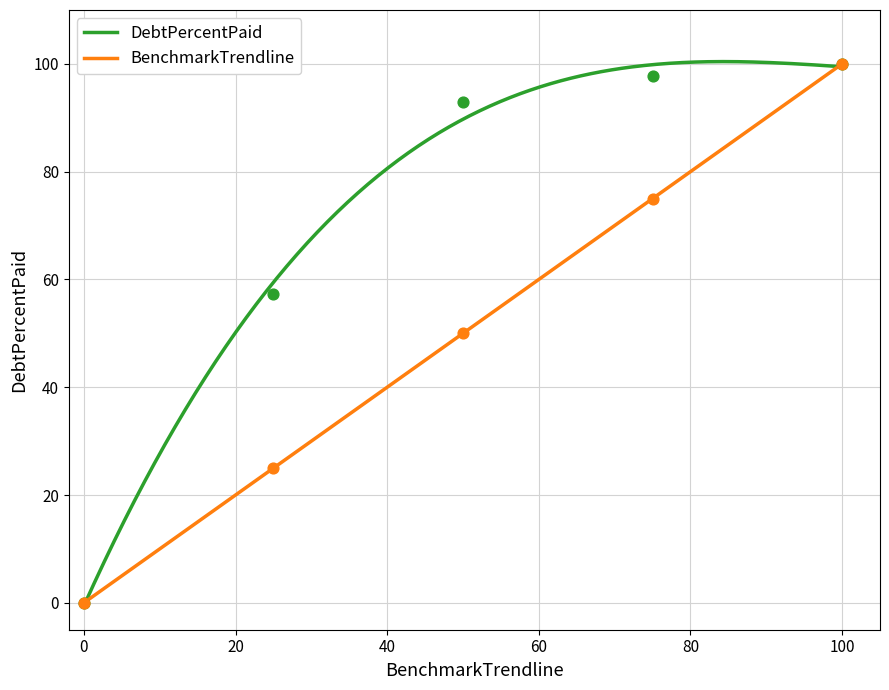

What is the highest value of the BenchmarkTrendline series?

100.0